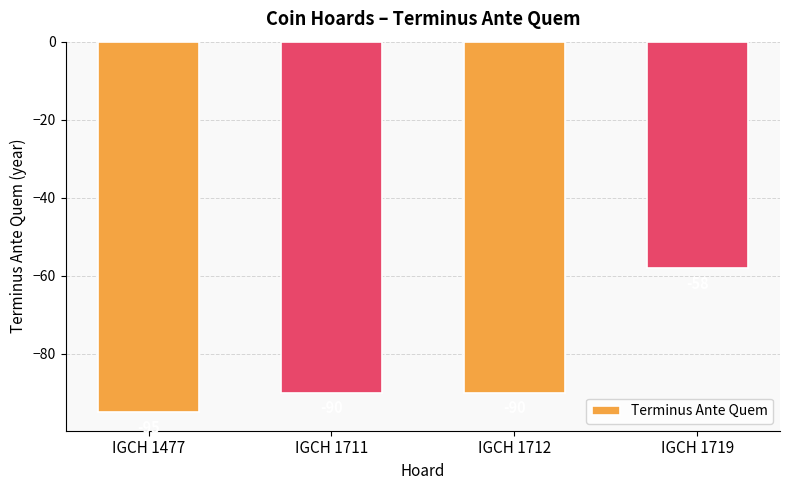

What is the sum of the values at IGCH 1477 and IGCH 1712?

-185